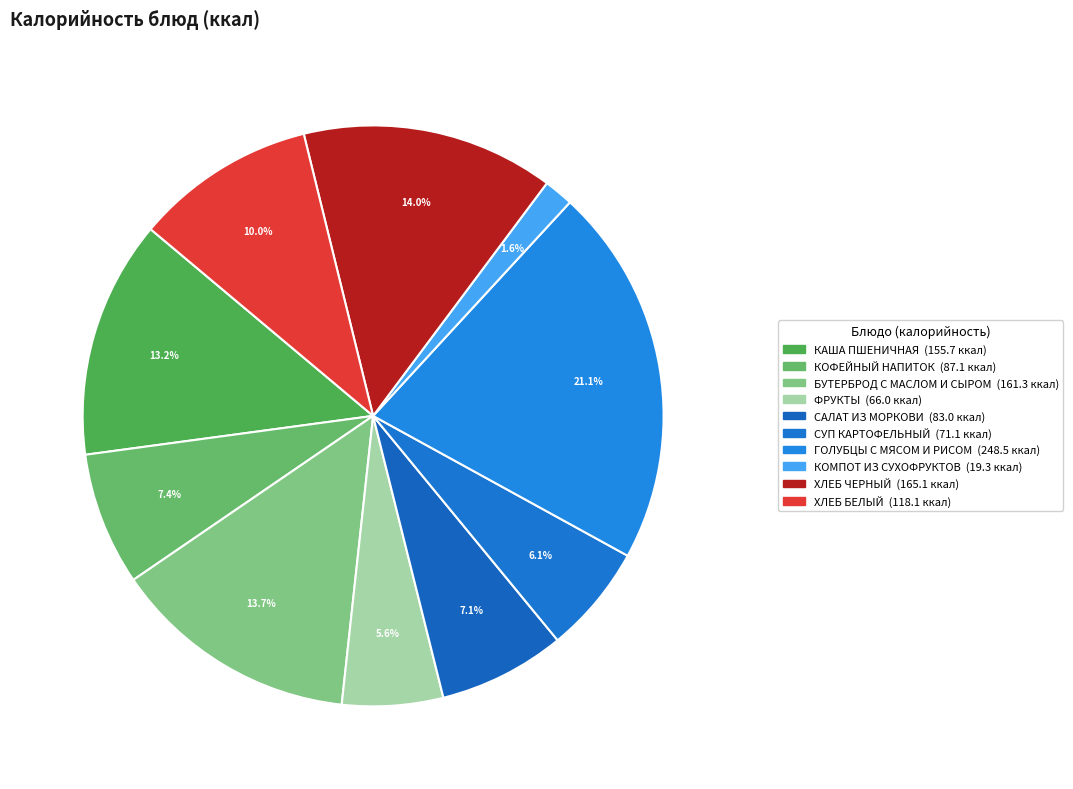

To the nearest percent, what is the combined percentage of КОМПОТ ИЗ СУХОФРУКТОВ and ХЛЕБ БЕЛЫЙ?

12%